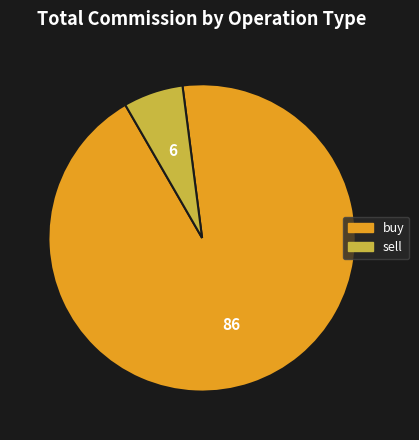

Does any single category account for the majority?

Yes